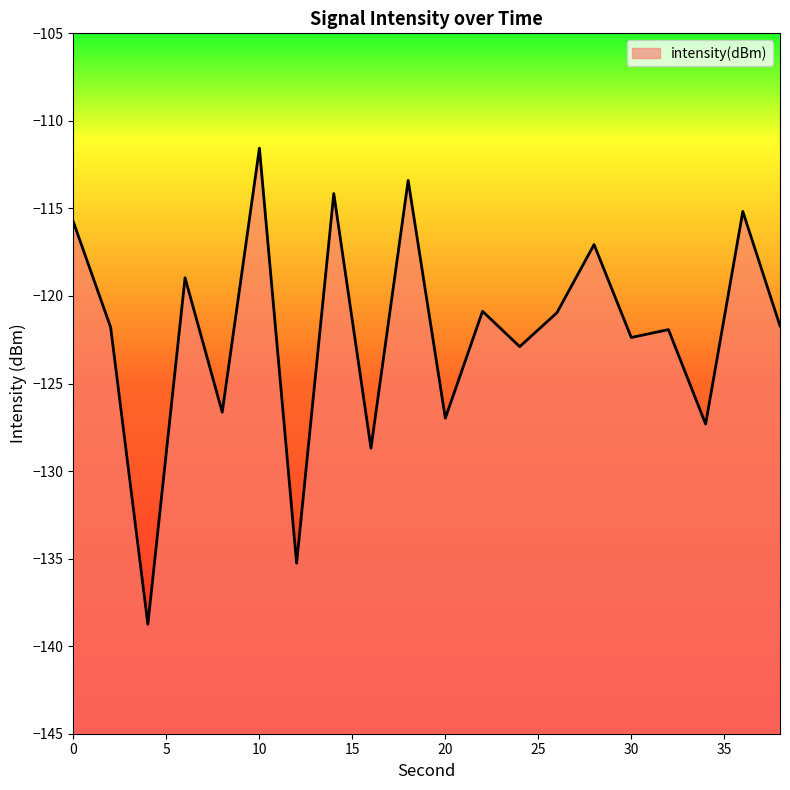

Rank the categories by value from lowest to highest.

4, 12, 16, 34, 20, 8, 24, 30, 32, 2, 38, 26, 22, 6, 28, 0, 36, 14, 18, 10